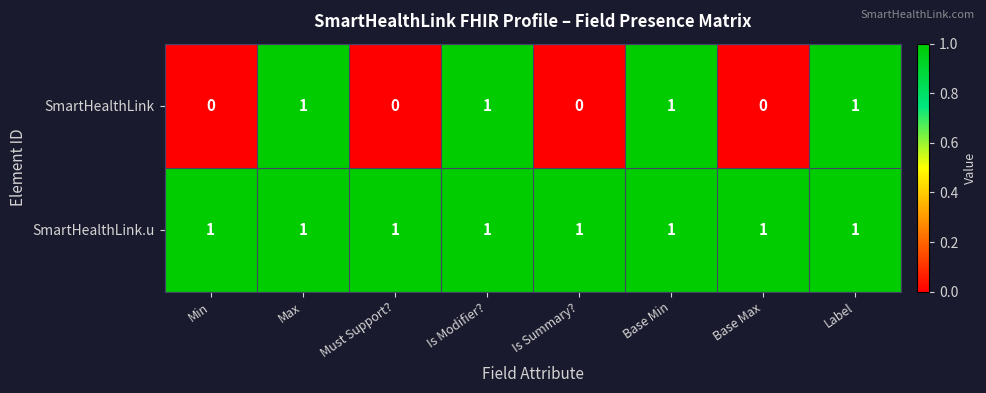

Rank the series by their average value, from lowest to highest.

SmartHealthLink, SmartHealthLink.u